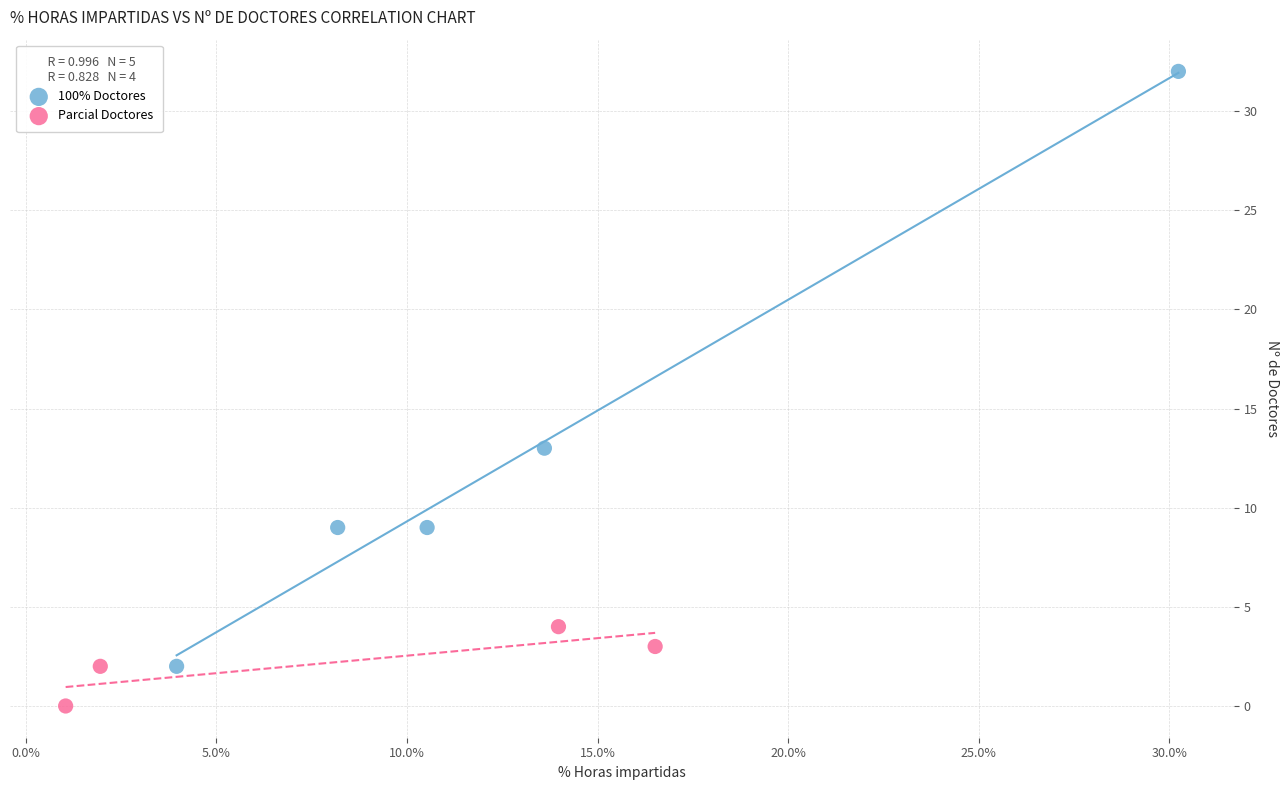

Which series has the largest Y range (max minus min)?

100% Doctores